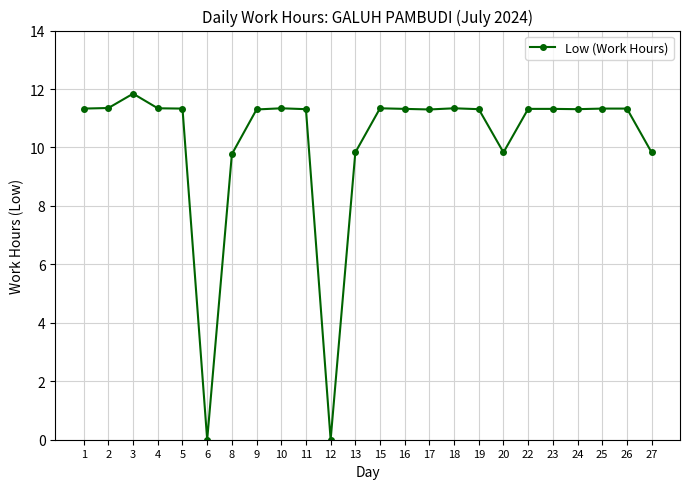

What is the difference between the maximum and minimum values?

11.8